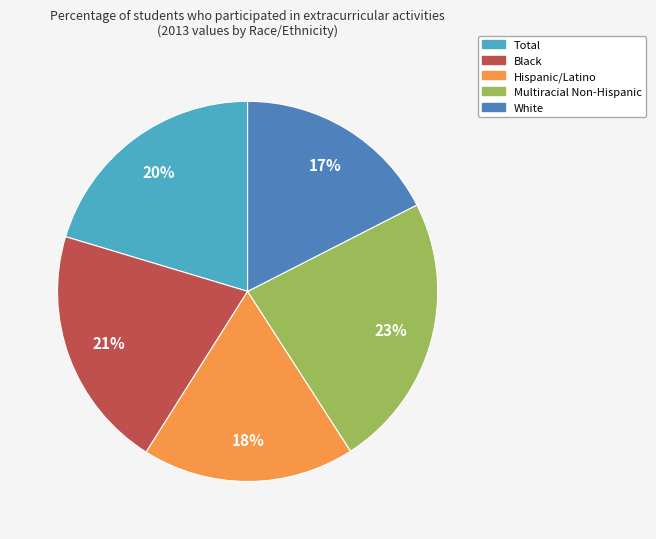

What percentage is the White slice, to the nearest percent?

17%